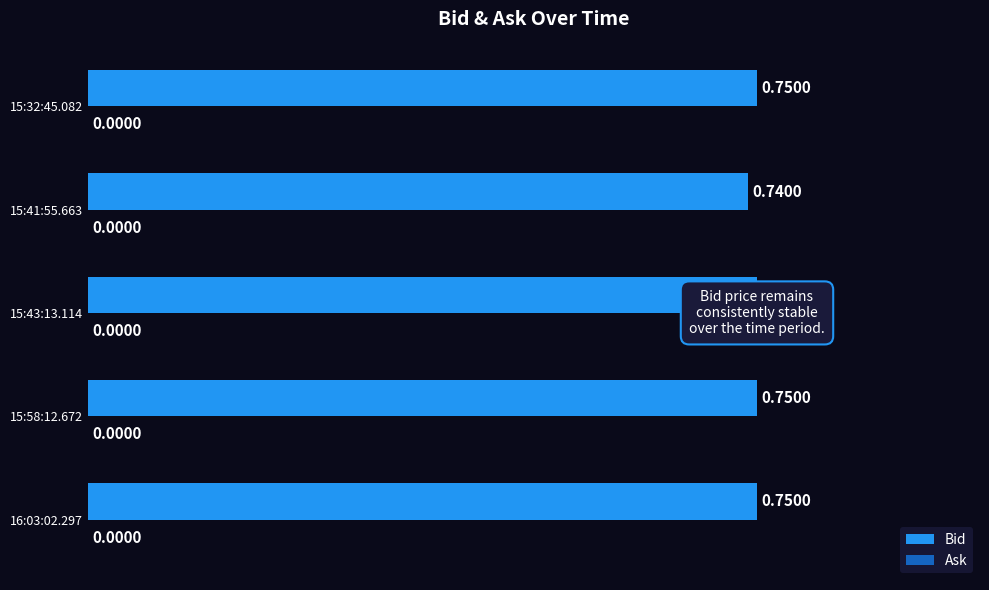

At 0.2, list the series in order from smallest to largest.

Ask, Bid